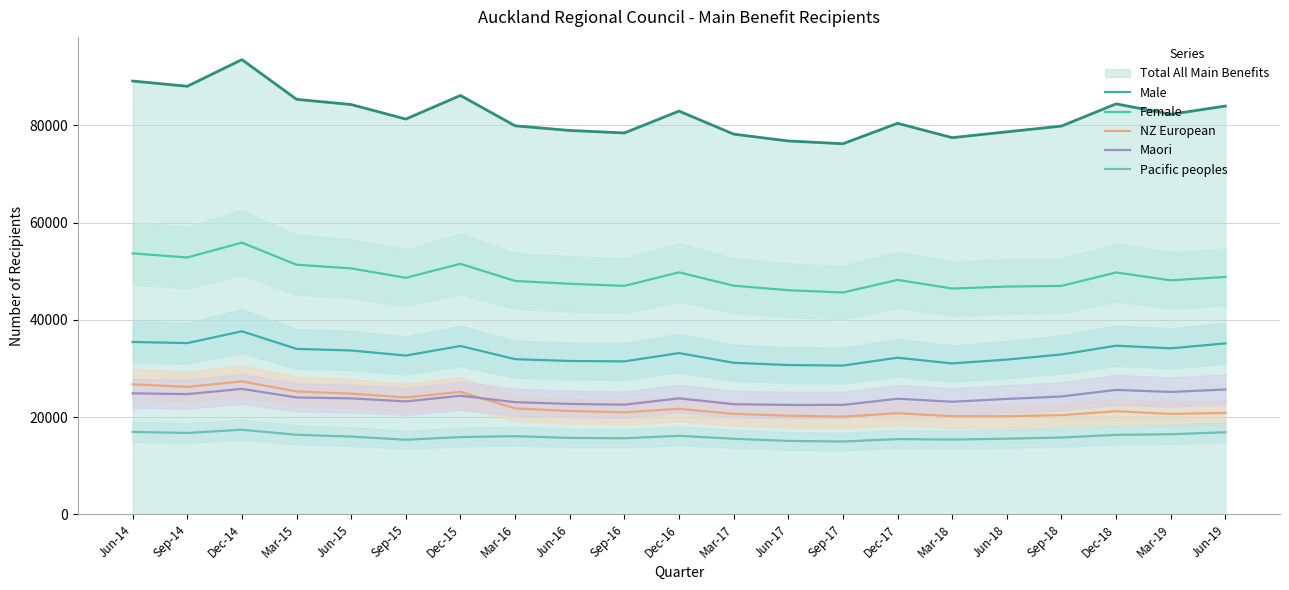

Which series changed the most between Mar-15 and Dec-15?

Male